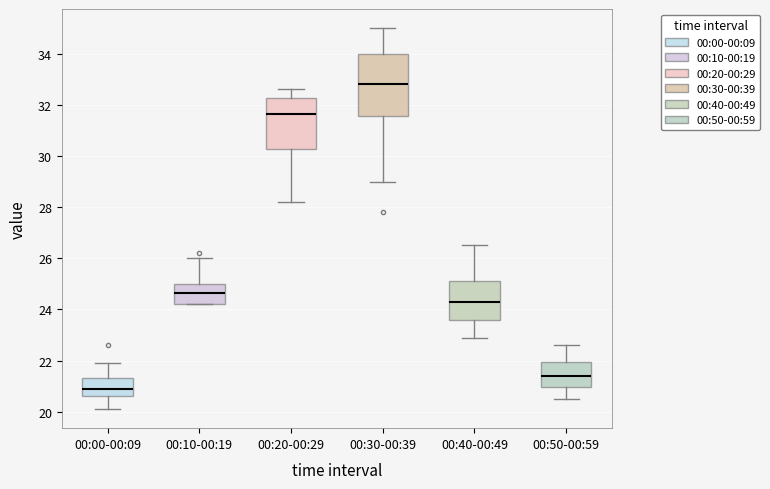

Reading left to right, transcribe this box plot: for each box, give where its median line is, the range the box spans, and where its two whiskers end, as read against the y-axis. The values are not printed on the chart, so give them approximately, as read against the axis.

00:00-00:09: median 21.0, box 20.6 to 21.4, whiskers 20.2 to 22.0
00:10-00:19: median 24.6, box 24.2 to 25.0, whiskers 24.2 to 26.0
00:20-00:29: median 31.6, box 30.2 to 32.2, whiskers 28.2 to 32.6
00:30-00:39: median 32.8, box 31.6 to 34.0, whiskers 29.0 to 35.0
00:40-00:49: median 24.4, box 23.6 to 25.2, whiskers 23.0 to 26.6
00:50-00:59: median 21.4, box 21.0 to 22.0, whiskers 20.6 to 22.6